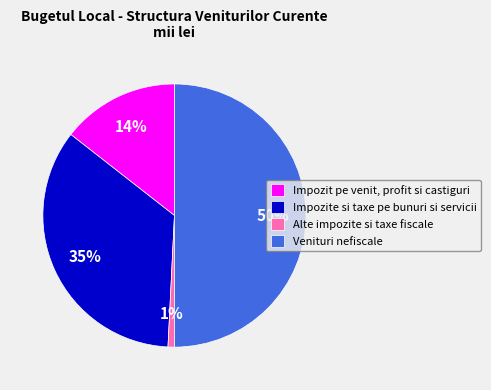

Which slice is the smallest?

Alte impozite si taxe fiscale